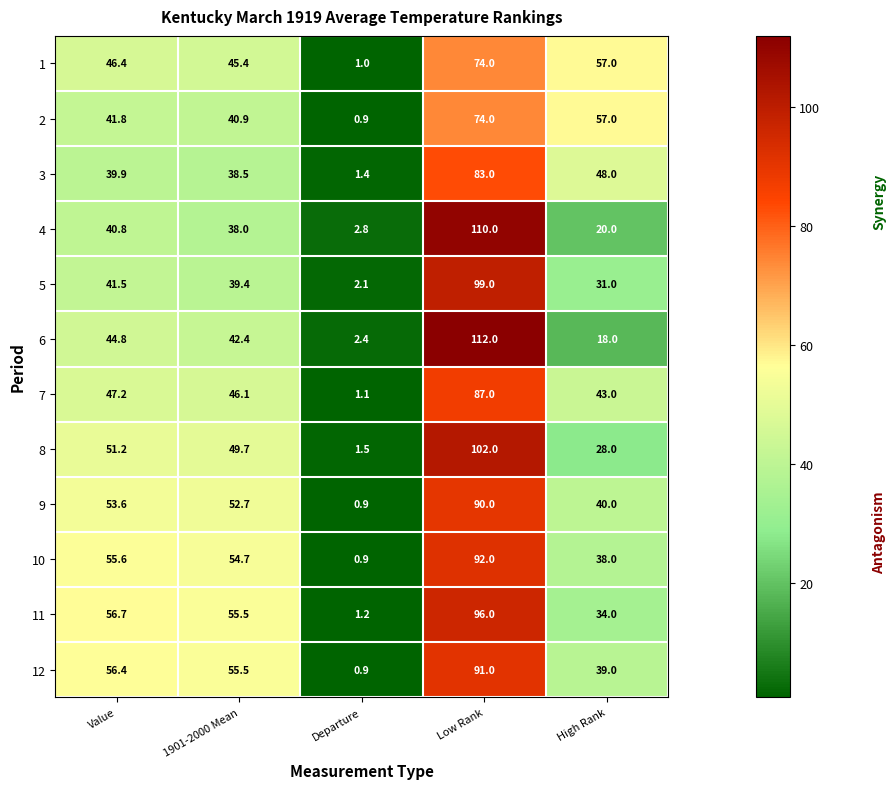

What is the difference between the 11 values at Value and Departure?

55.5